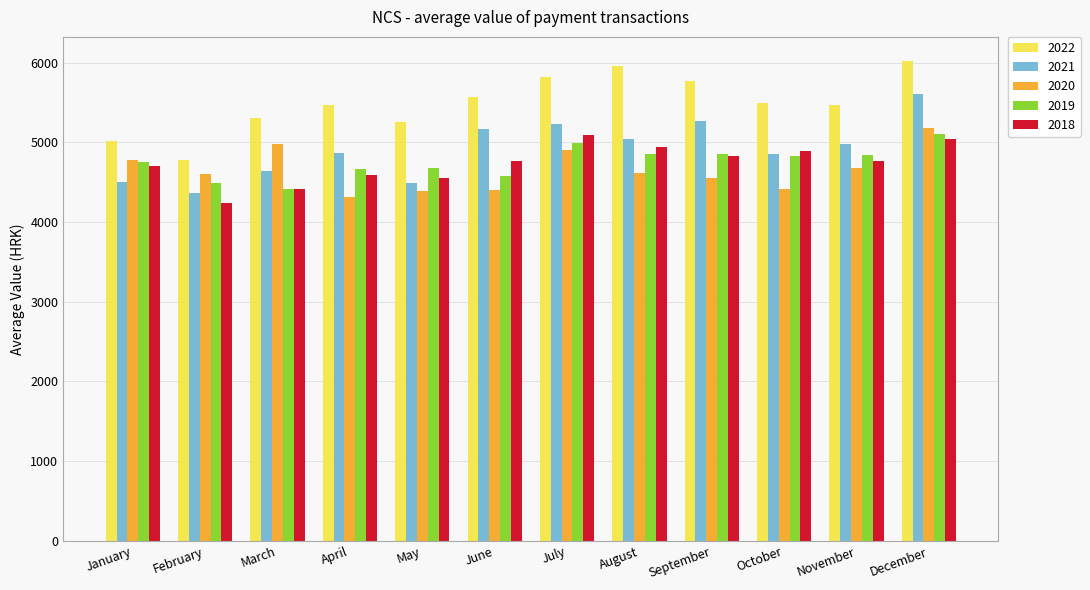

What is the sum of all 2022 values?

65946.7